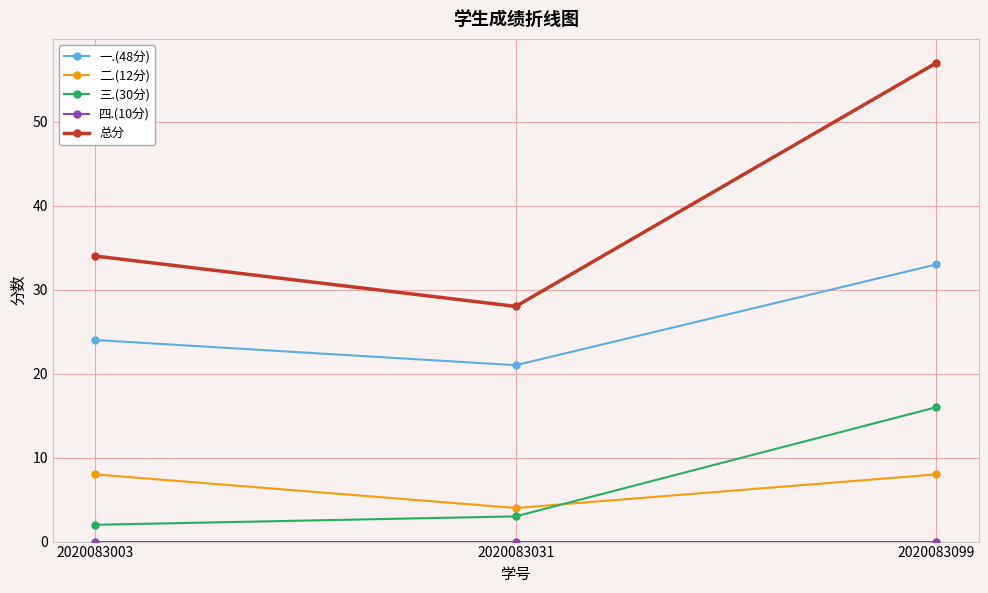

What is the difference between the highest and lowest values at 2020083031?

28